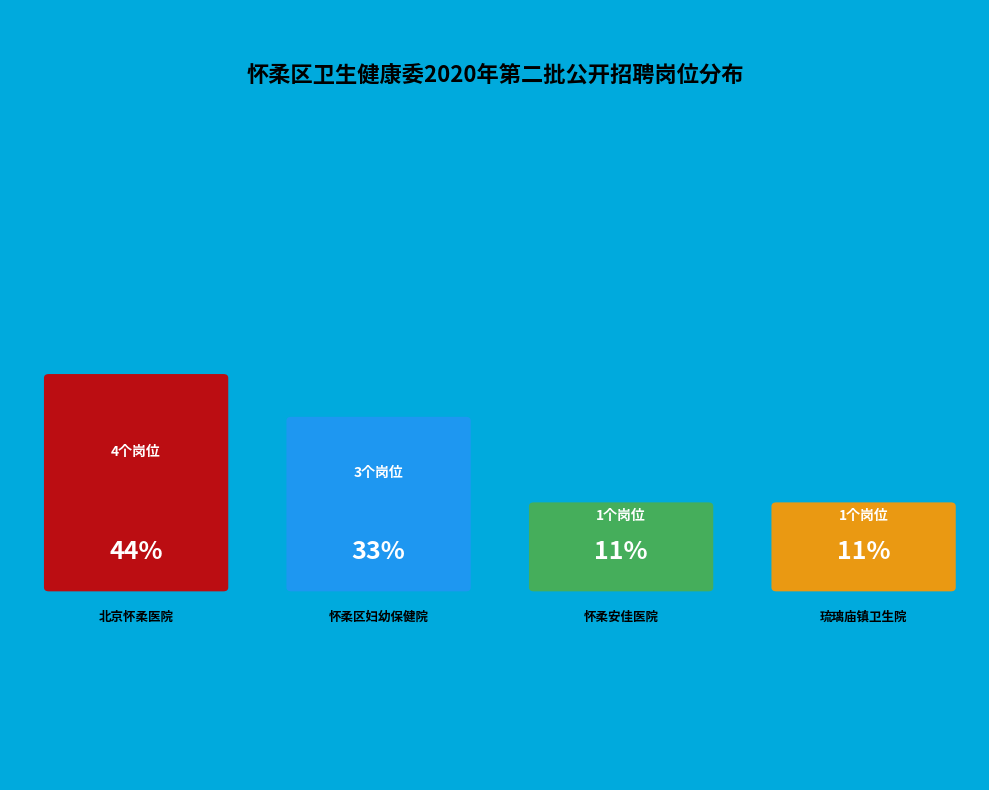

Which category has the biggest portion of the pie?

北京怀柔医院